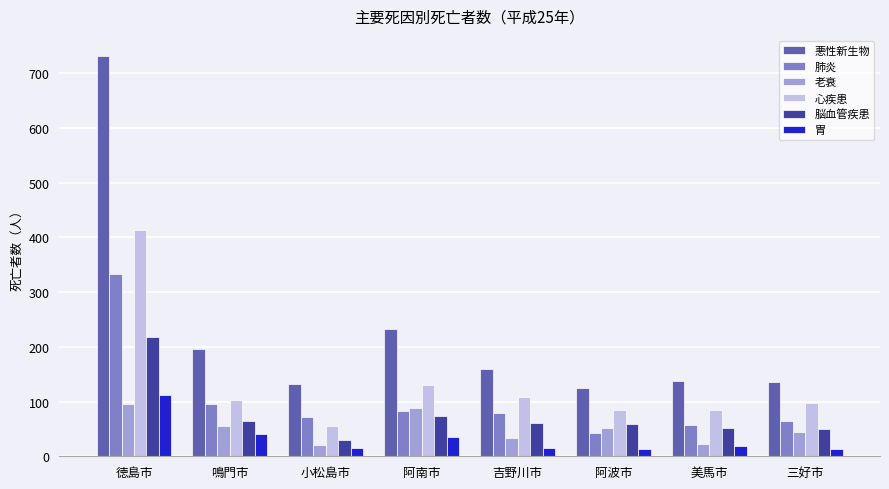

How many groups of bars are there?

8